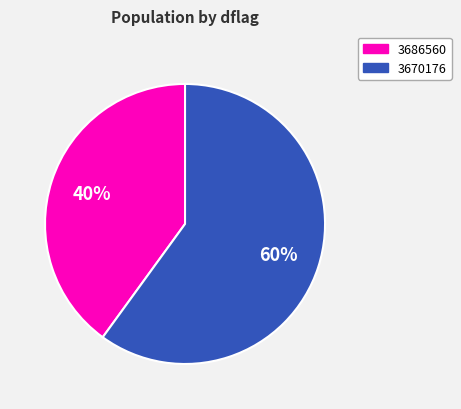

Is there any slice that represents more than half of the pie?

Yes